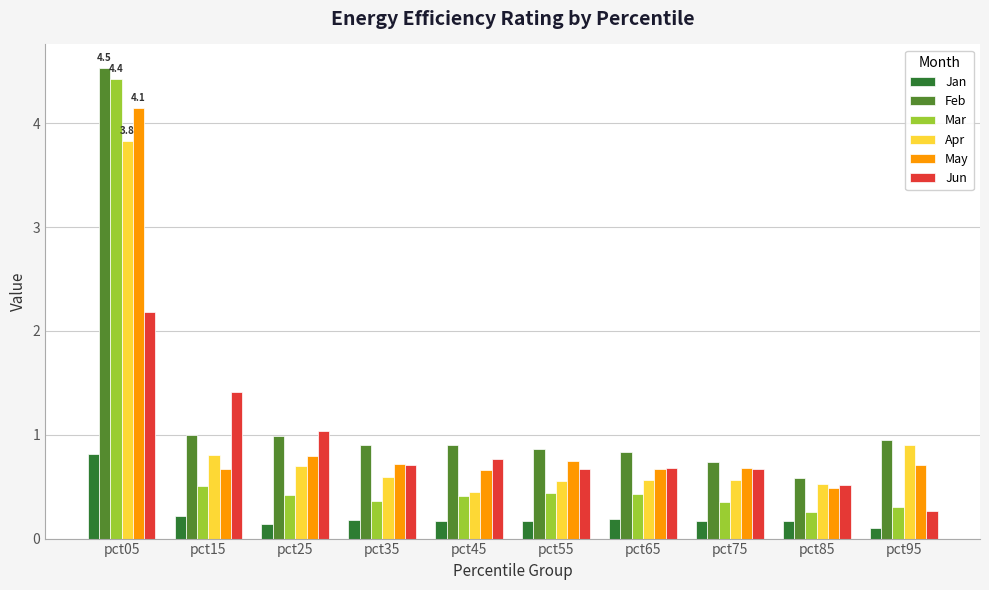

What is the sum of all Feb values?

12.3